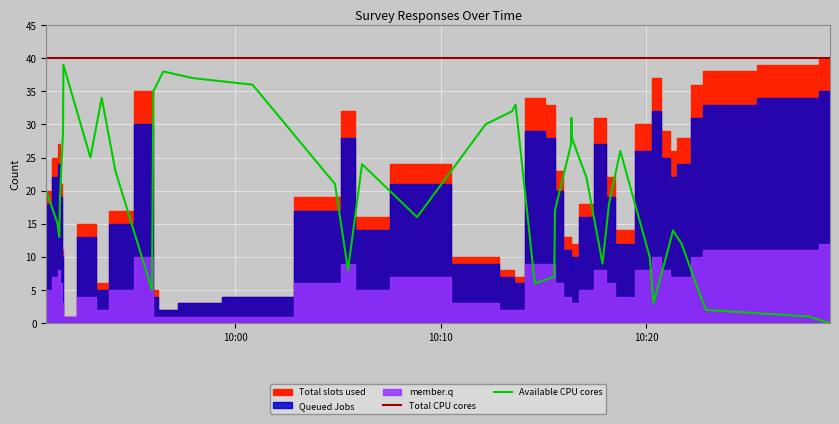

What is the highest value of the Available CPU cores series?

39